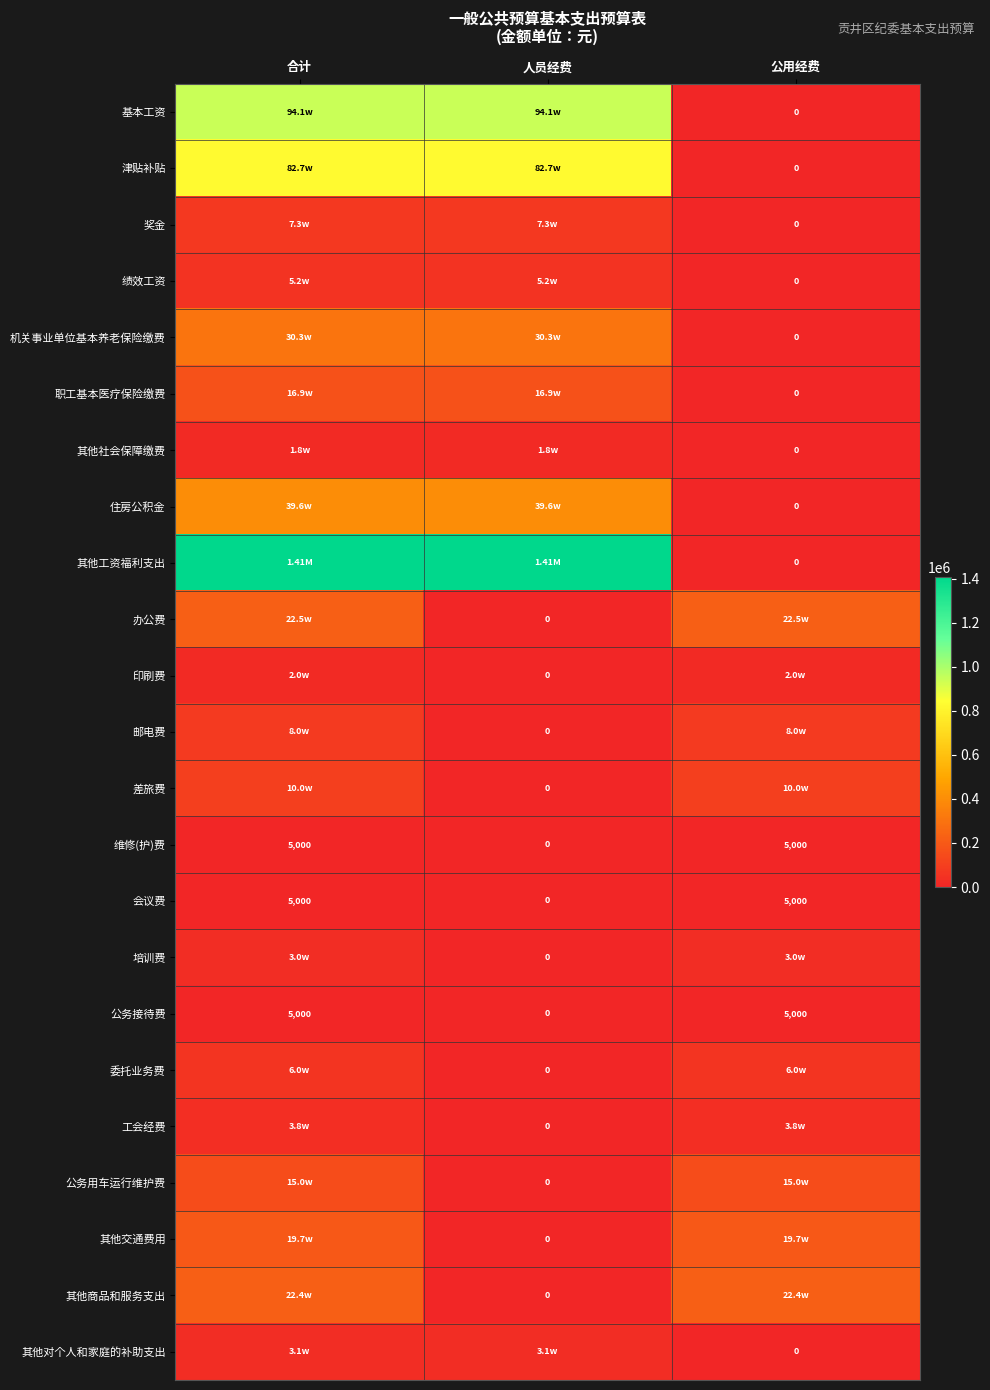

The 津贴补贴 series shows 291382.1 at 合计. True or false?

False